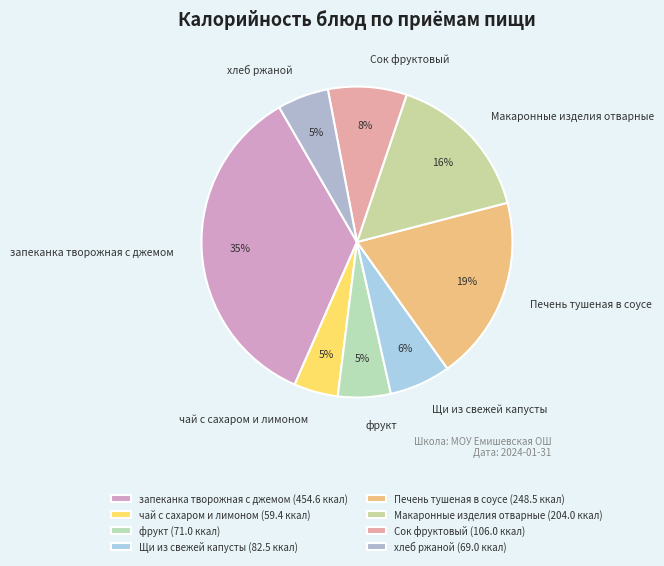

Does чай с сахаром и лимоном represent more than half of the total?

No